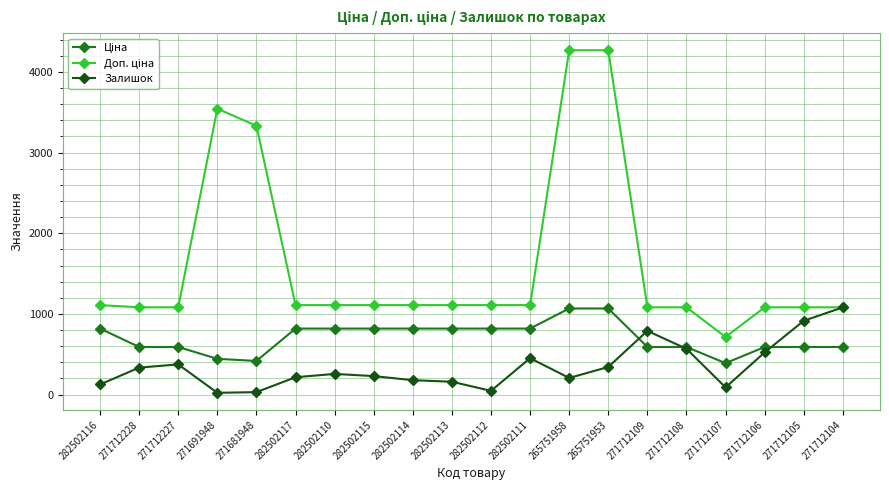

How many values in the Залишок series are below 256?

10